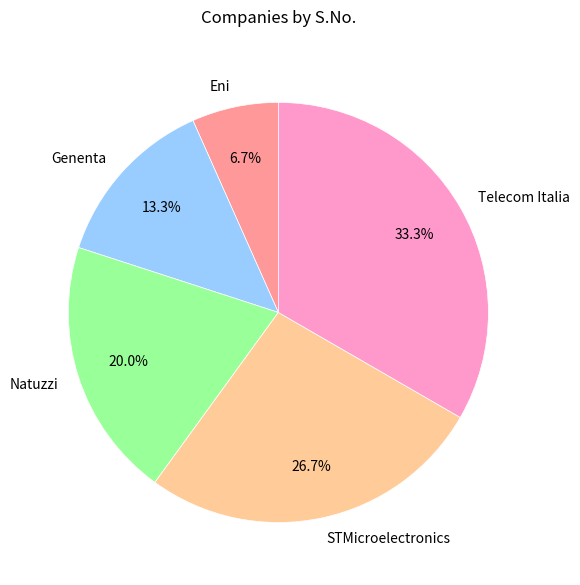

Which category has the biggest portion of the pie?

Telecom Italia